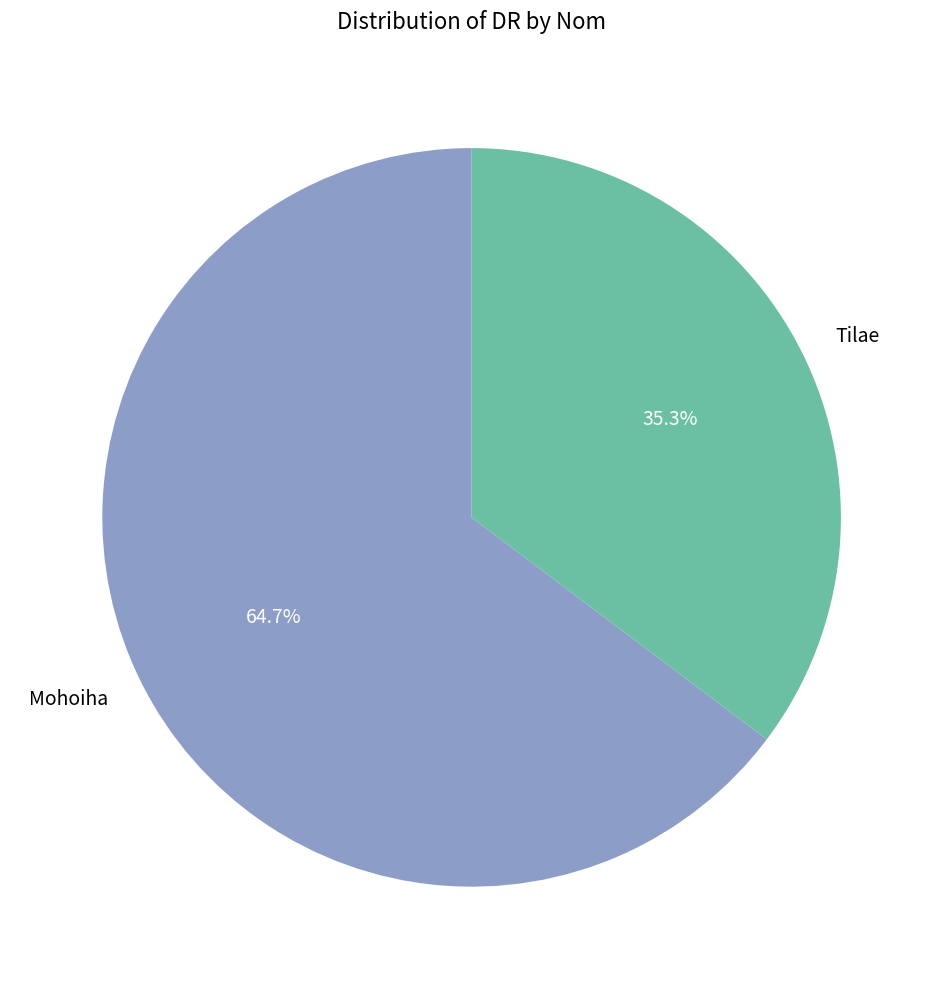

How many segments does this pie chart have?

2